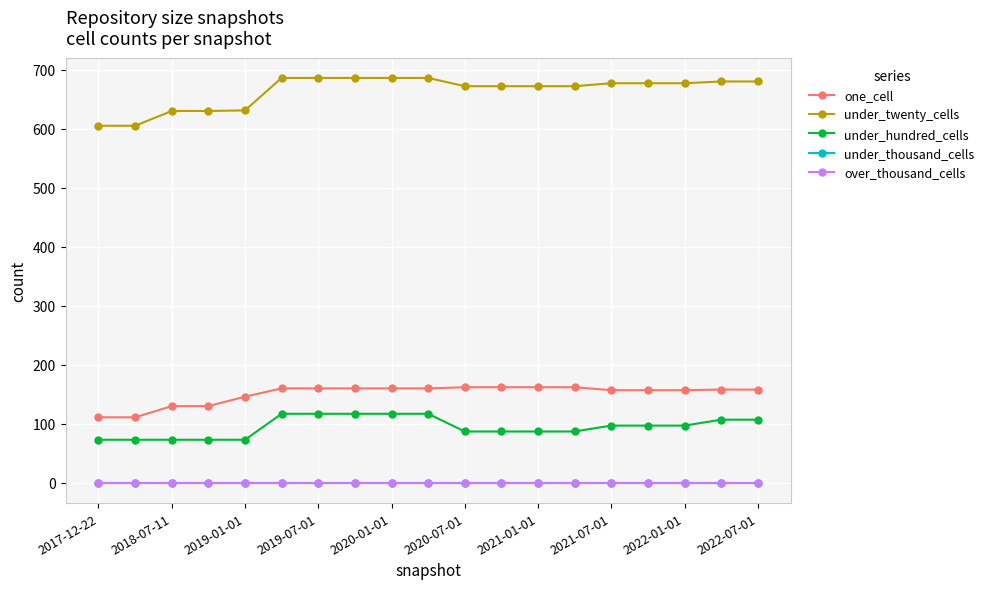

Does the chart have visible grid lines?

Yes